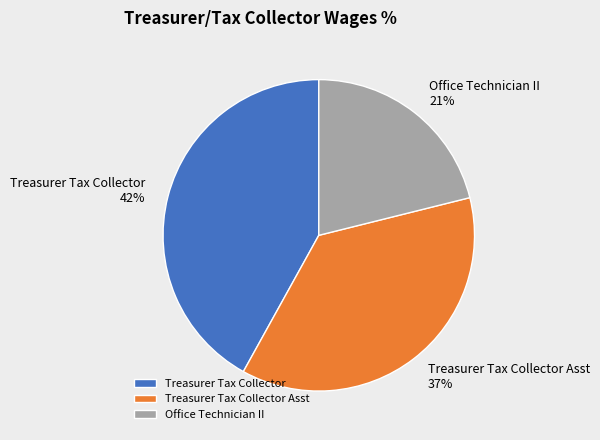

Count the number of slices in the pie.

3